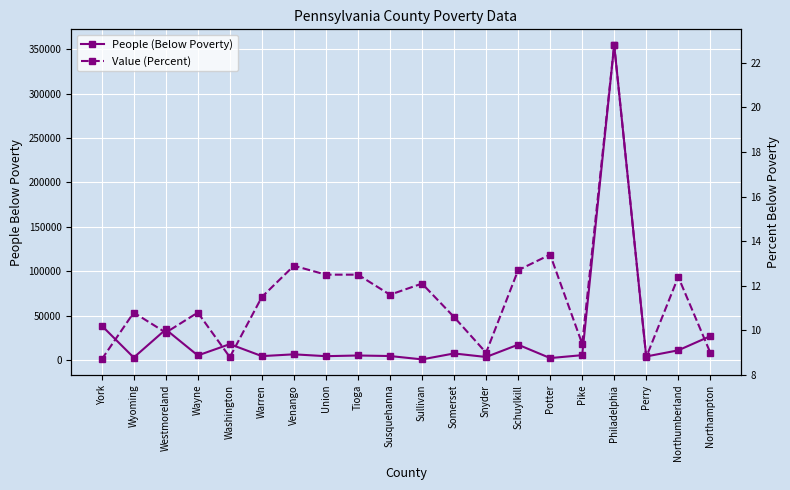

Between Wyoming and Potter, which series saw the biggest shift?

People (Below Poverty)